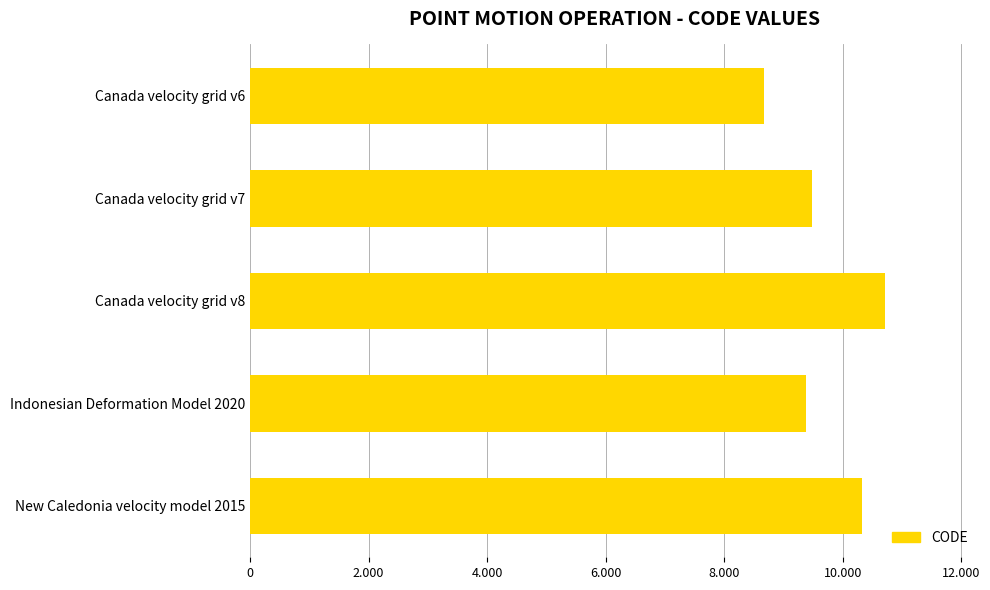

Rank the categories by value from lowest to highest.

Canada velocity grid v6, Indonesian Deformation Model 2020, Canada velocity grid v7, New Caledonia velocity model 2015, Canada velocity grid v8